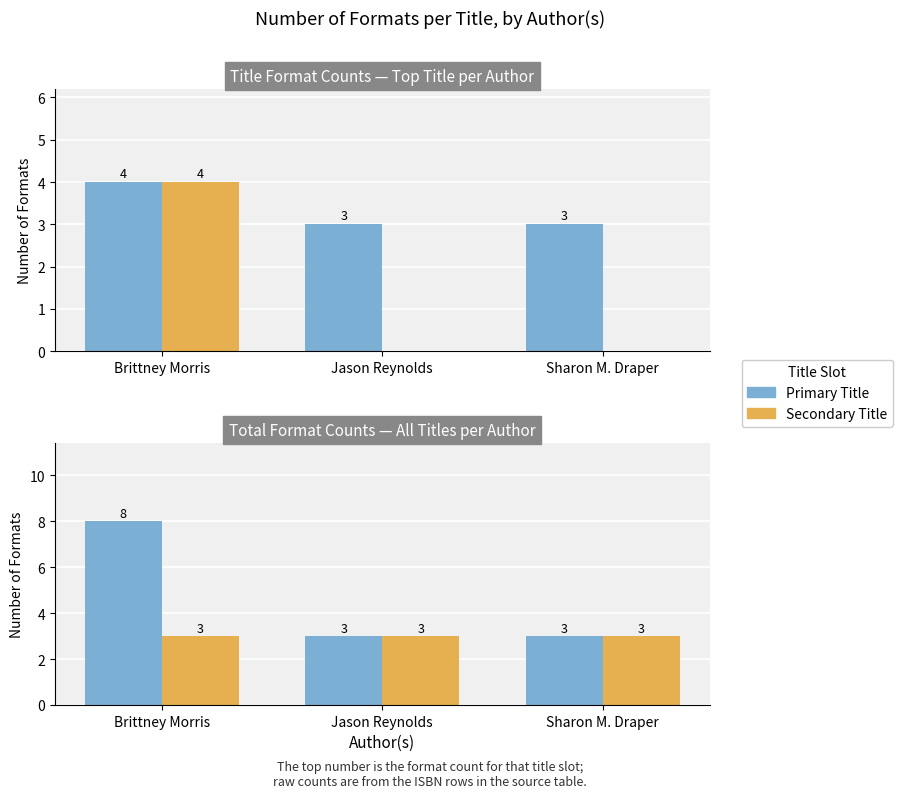

True or false: Primary Title has a value of 1 at Sharon M. Draper.

False